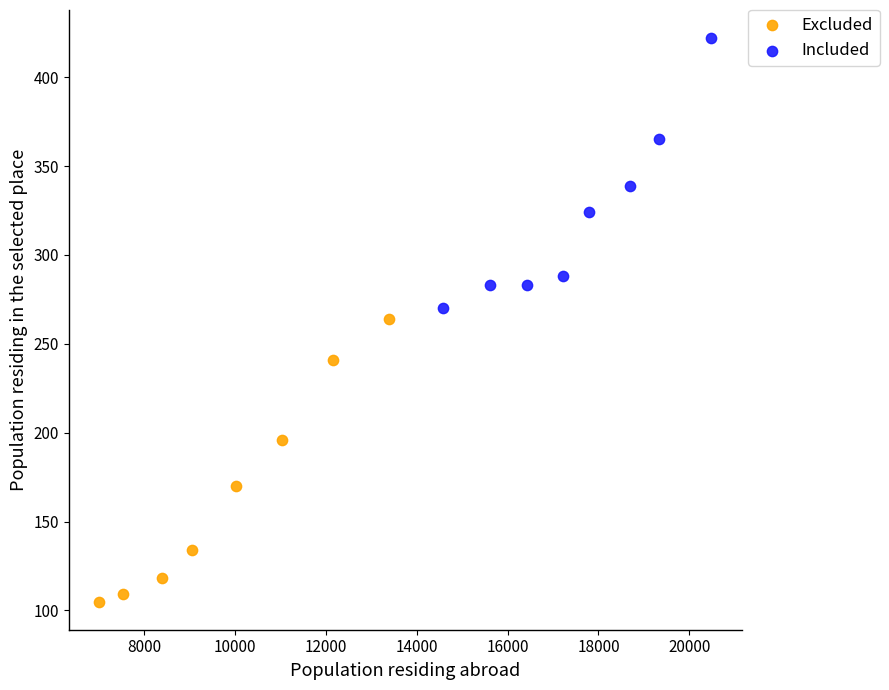

Which series has the largest Y range (max minus min)?

Excluded